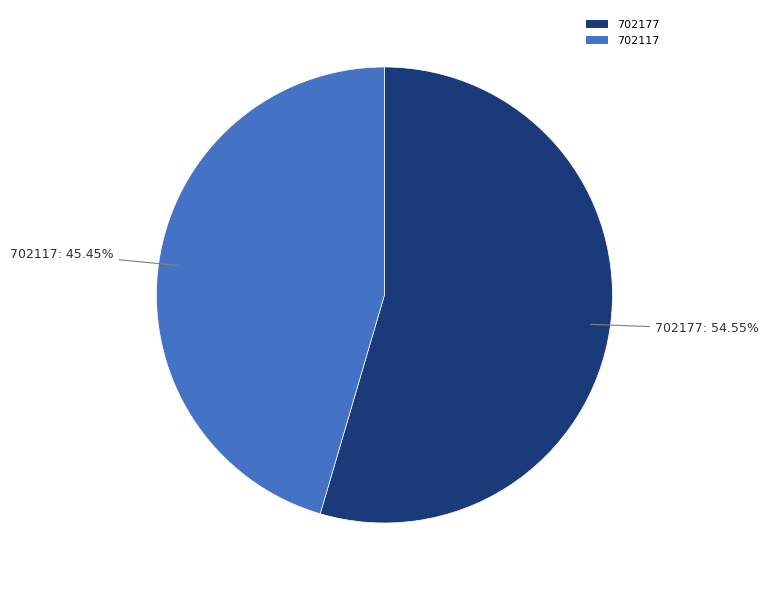

Count the number of slices in the pie.

2